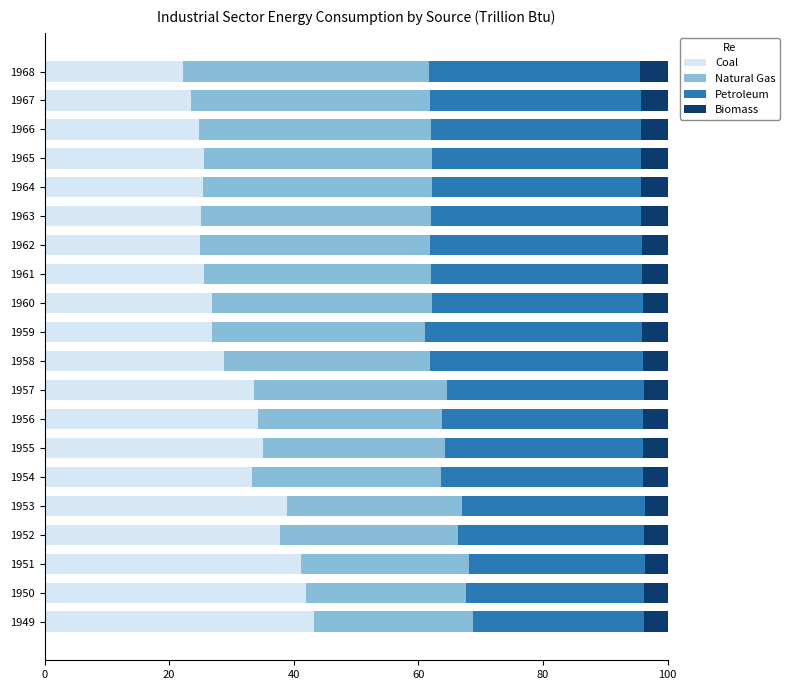

What is the lowest value of the Coal series?

22.2